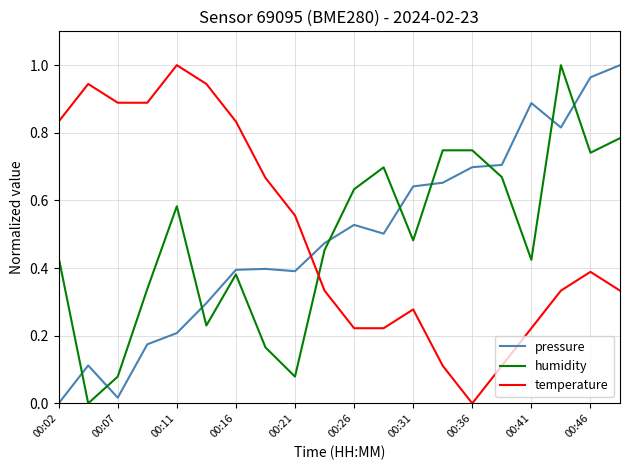

True or false: pressure and temperature cross at least once.

True